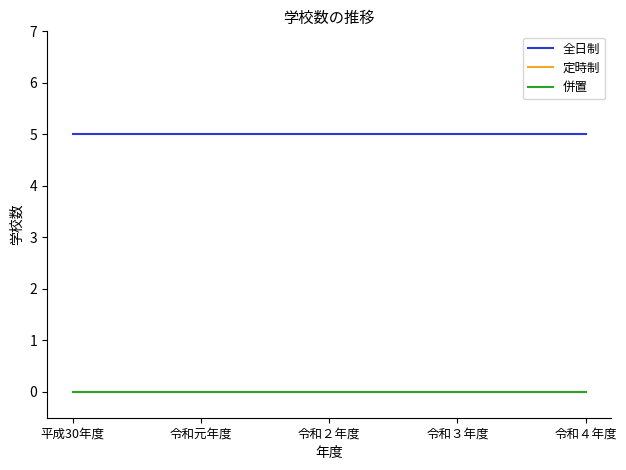

Reading left to right, transcribe all the data shown in this chart.

全日制: 5	5	5	5	5
定時制: 0	0	0	0	0
併置: 0	0	0	0	0